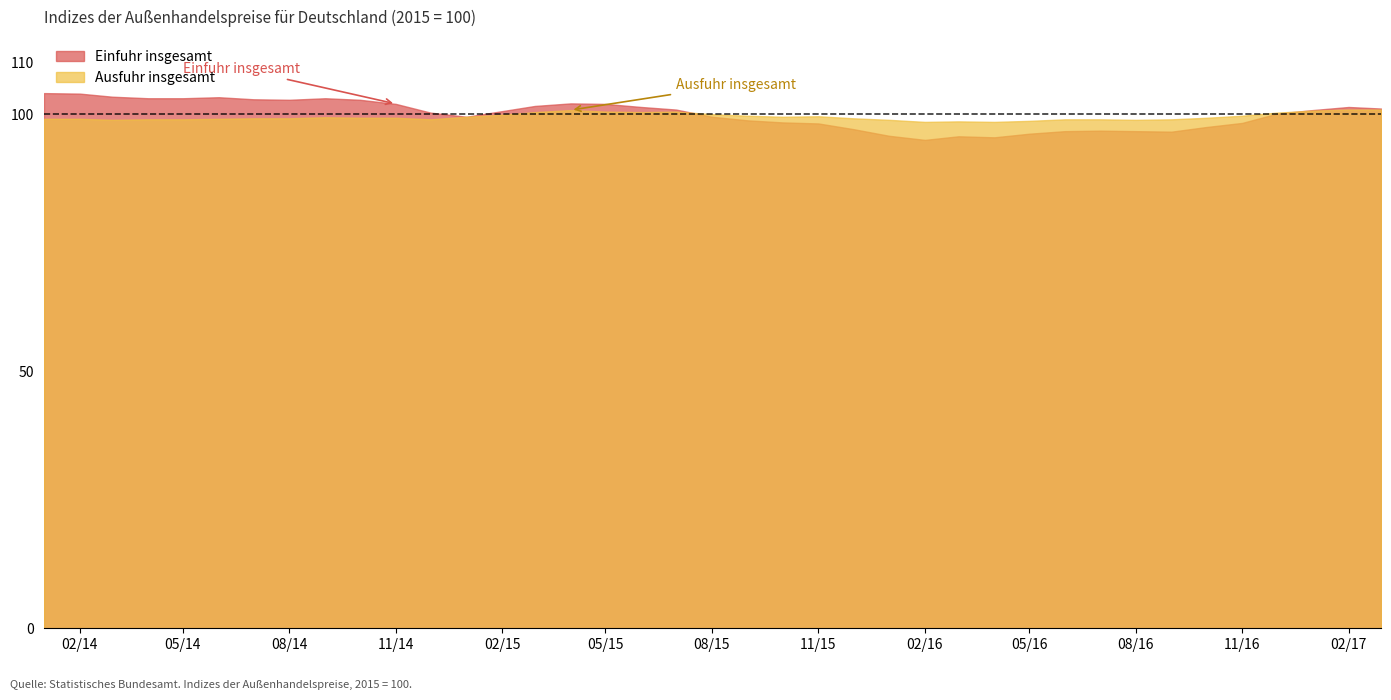

What is the lowest value of the Einfuhr insgesamt series?

95.0